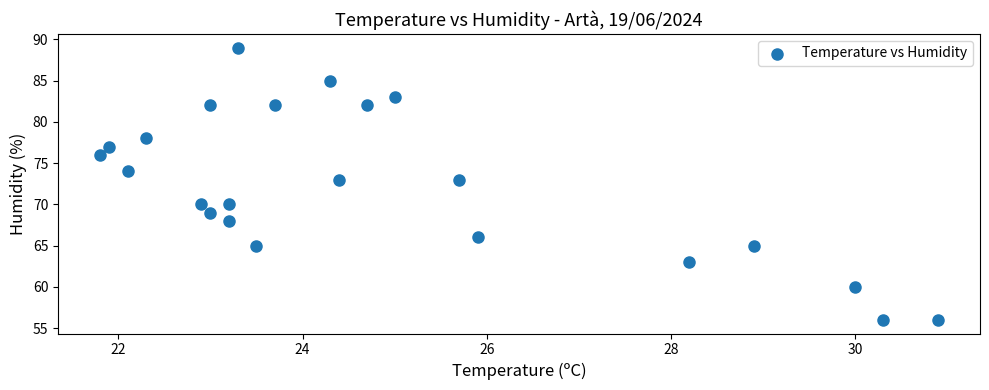

What is the range of Y values (max minus min)?

33